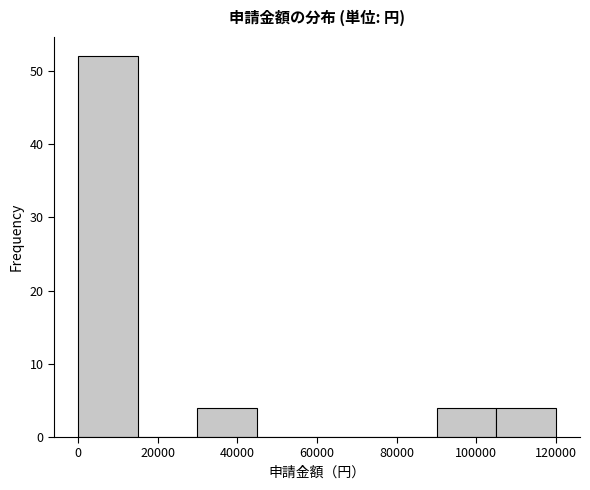

Which range on the x-axis has the tallest bar?

0 to 15000